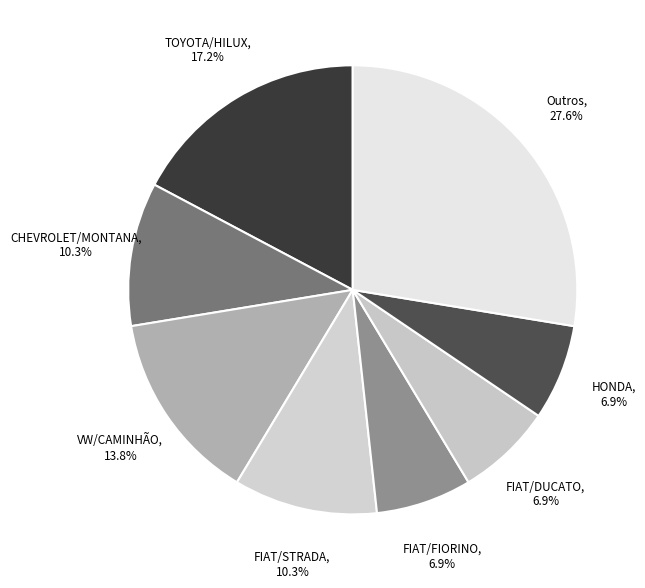

Is Outros the majority of the pie?

No